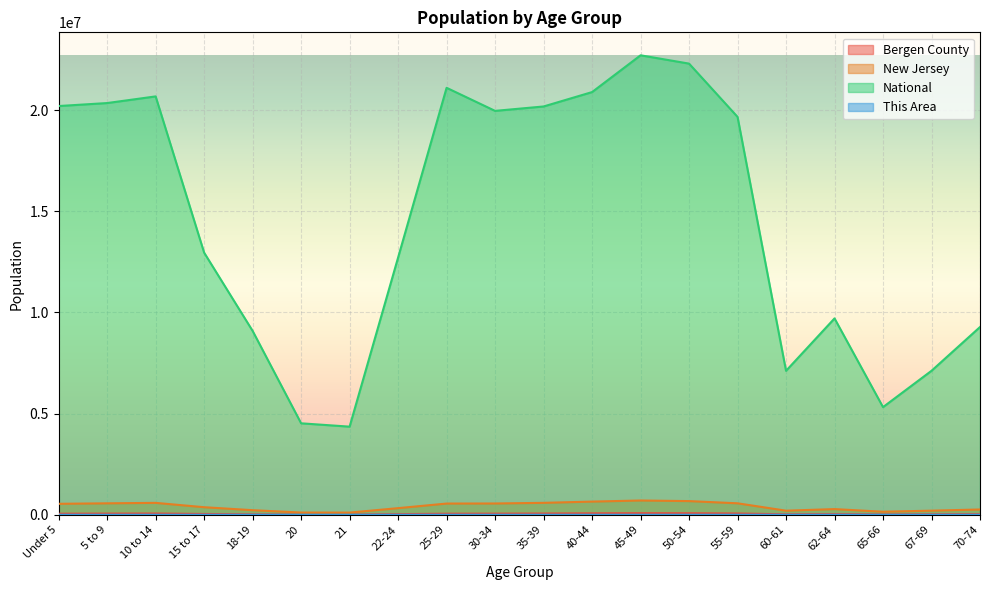

What is the greatest value displayed?

22708591